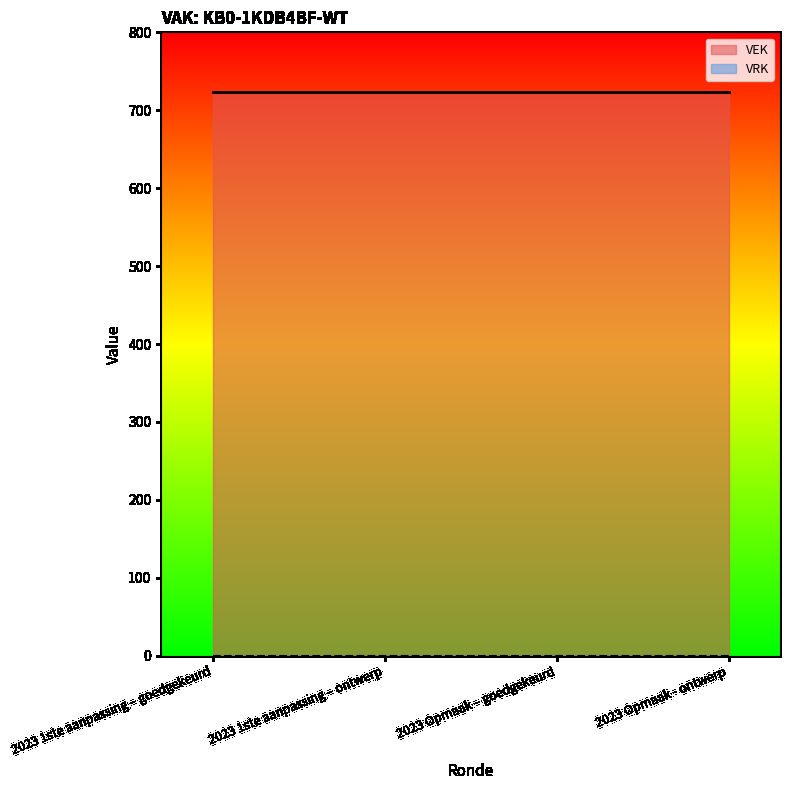

Reading left to right, what are all the values shown in this chart?

VEK: 723	723	723	723
VRK: 0	0	0	0